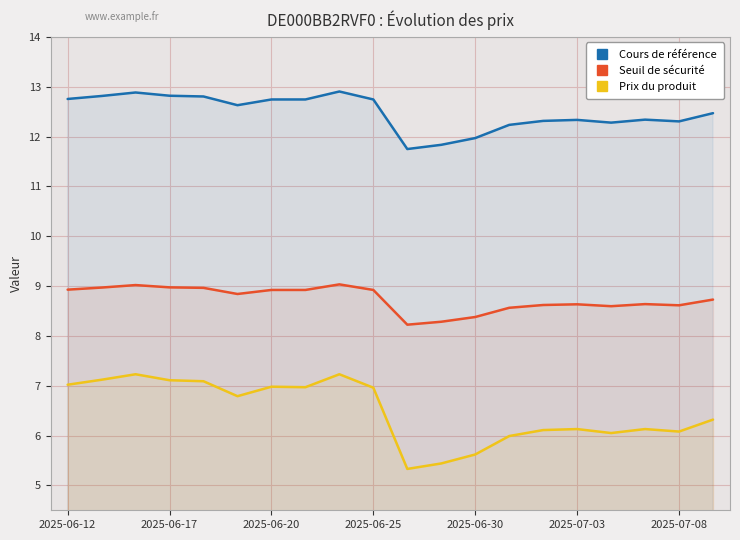

How many lines are shown in the chart?

3